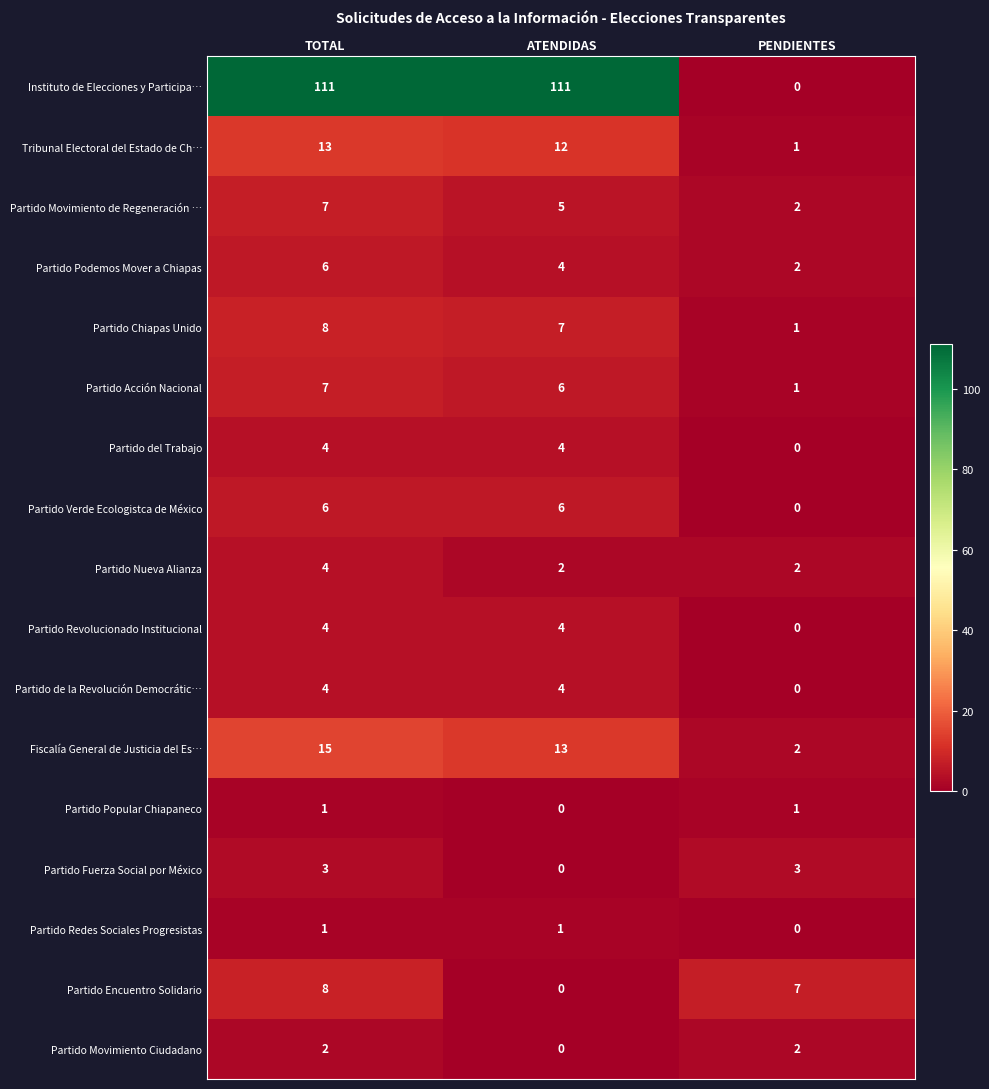

Count the number of categories in the chart.

3